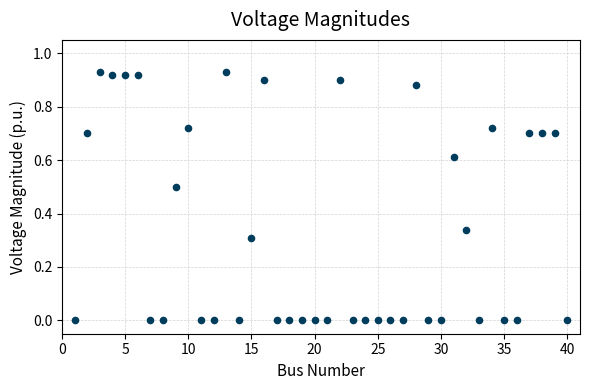

What is the range of X values (max minus min)?

39.0